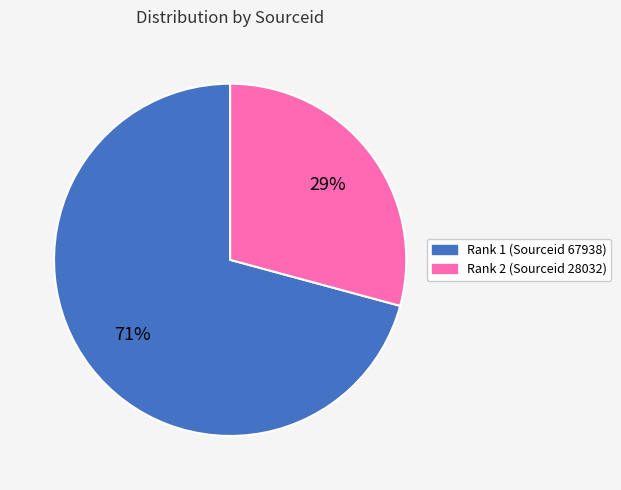

Is there any slice that represents more than half of the pie?

Yes